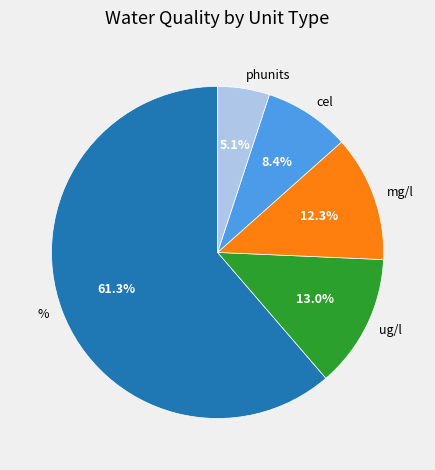

Which has a higher value, % or ug/l?

%